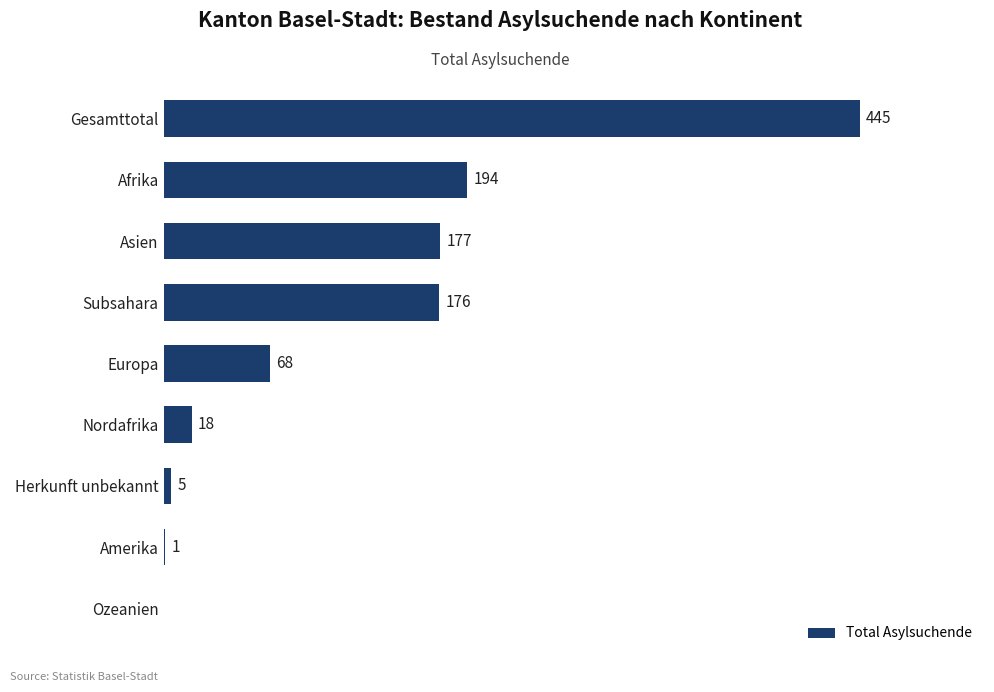

Which has a higher value, Herkunft unbekannt or Europa?

Europa